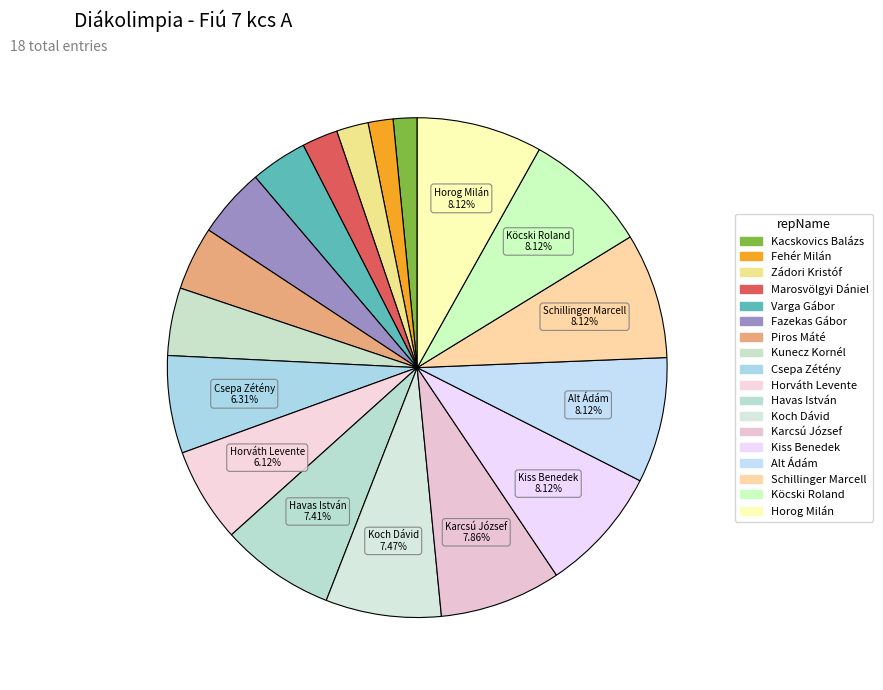

What percentage is NOT represented by Zádori Kristóf?

97.9%